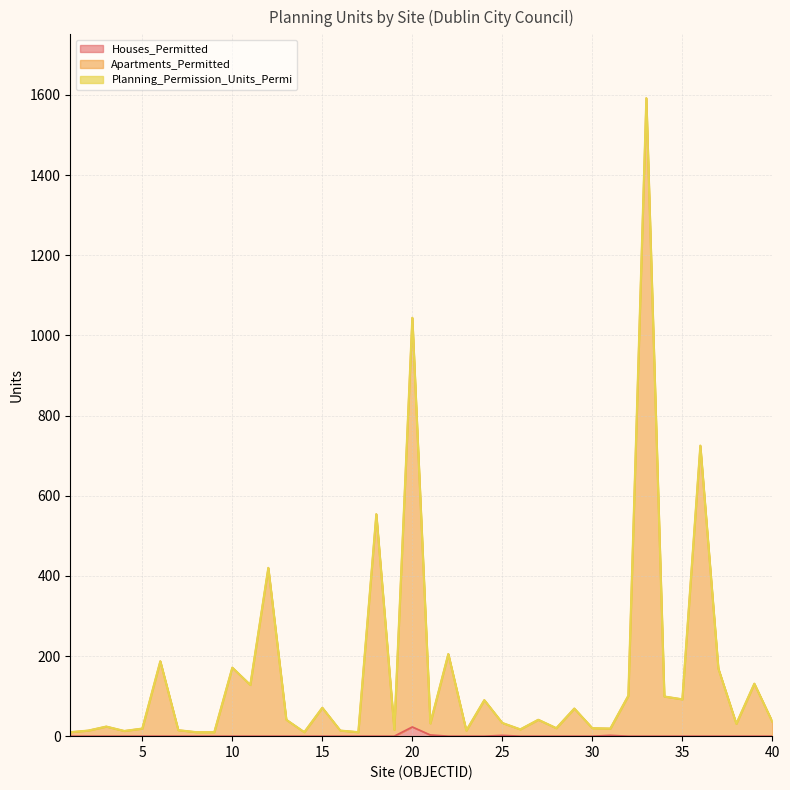

Is it true that Houses_Permitted equals 0 at 10?

True